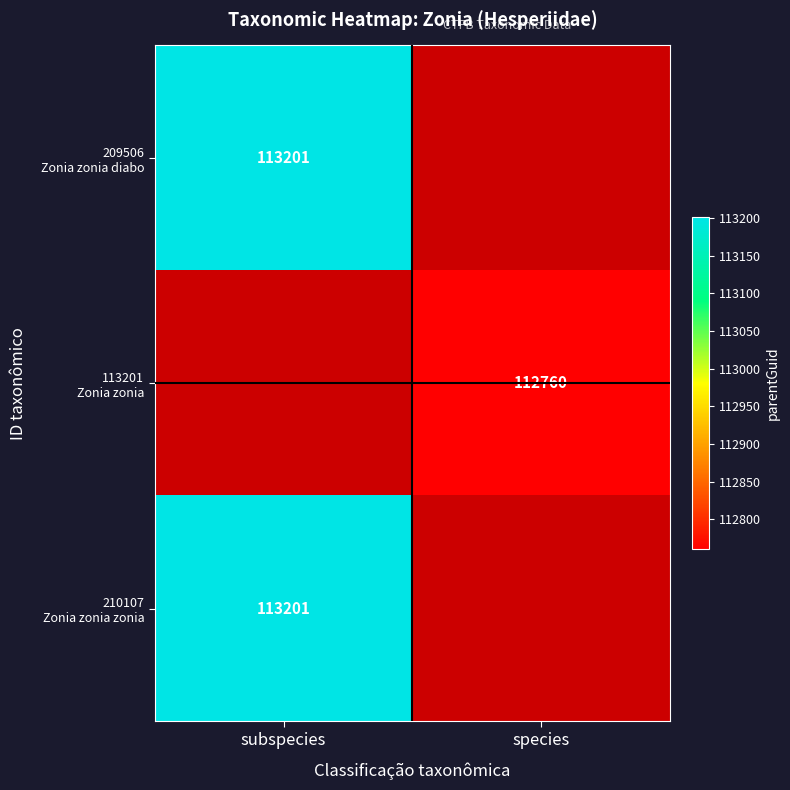

Which category has the lowest value in the 113201 Zonia zonia series?

subspecies